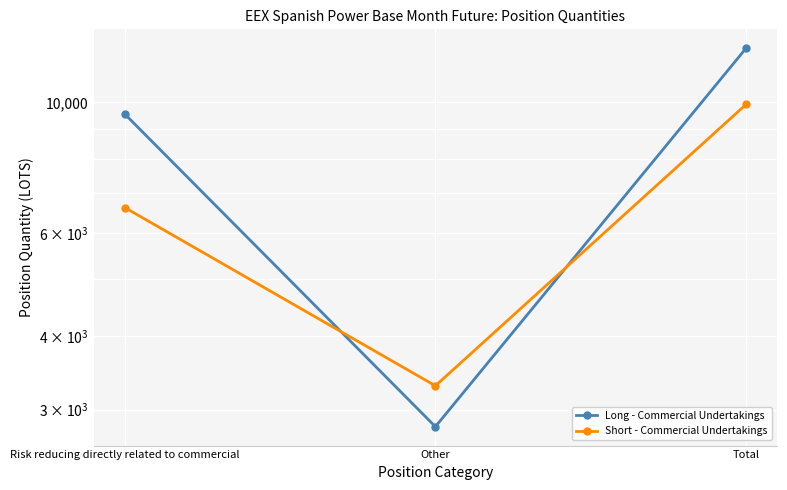

Rank the series by their average value, from lowest to highest.

Short - Commercial Undertakings, Long - Commercial Undertakings